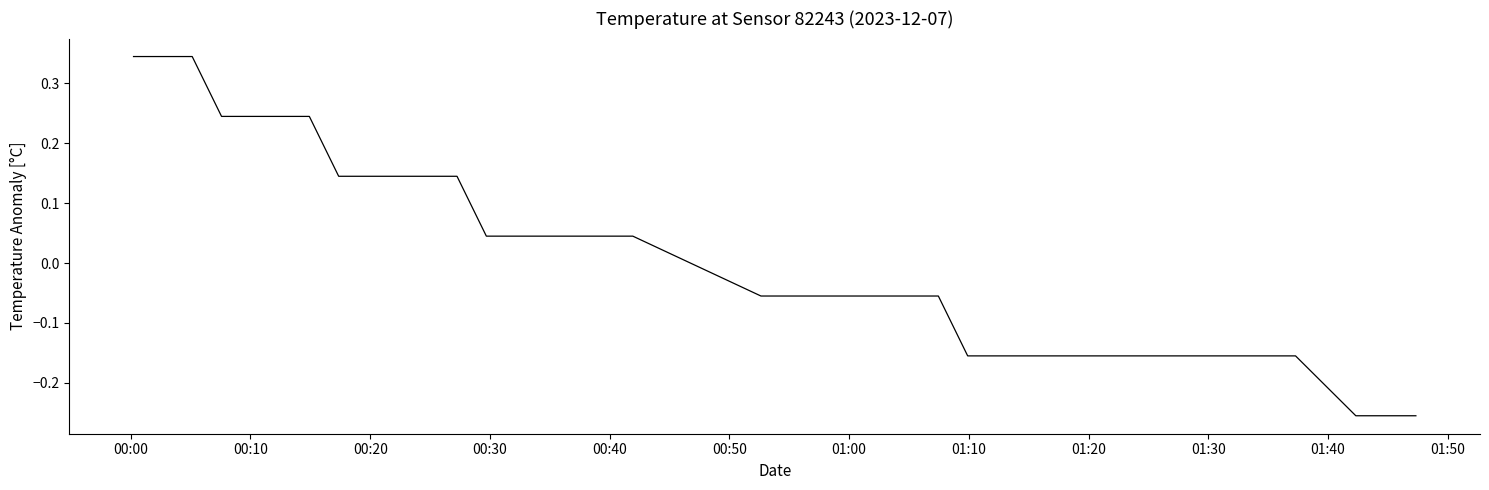

How many lines are shown in the chart?

1